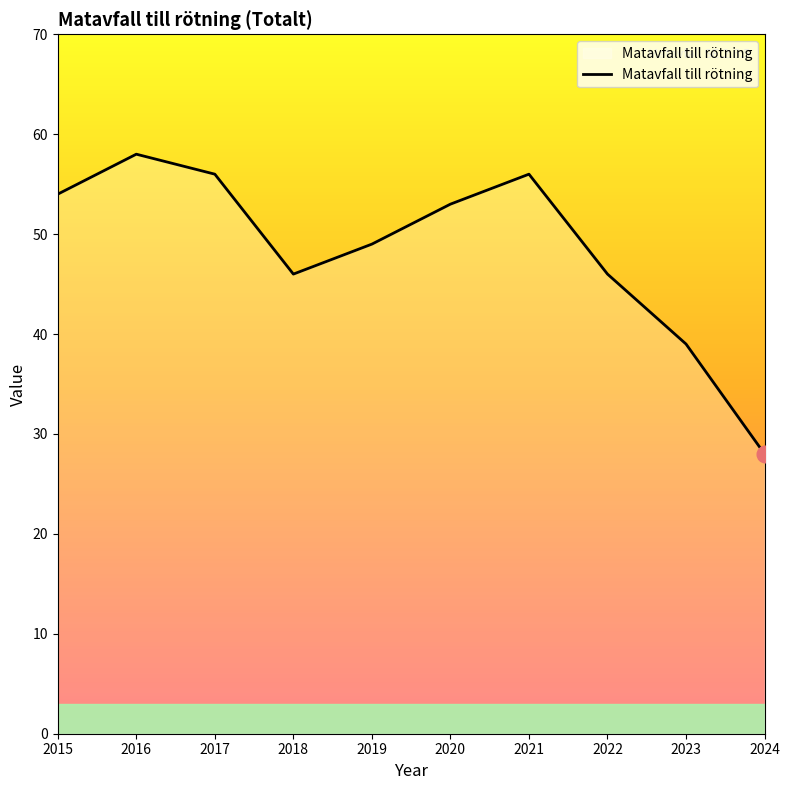

The value at 2019 is 83. True or false?

False